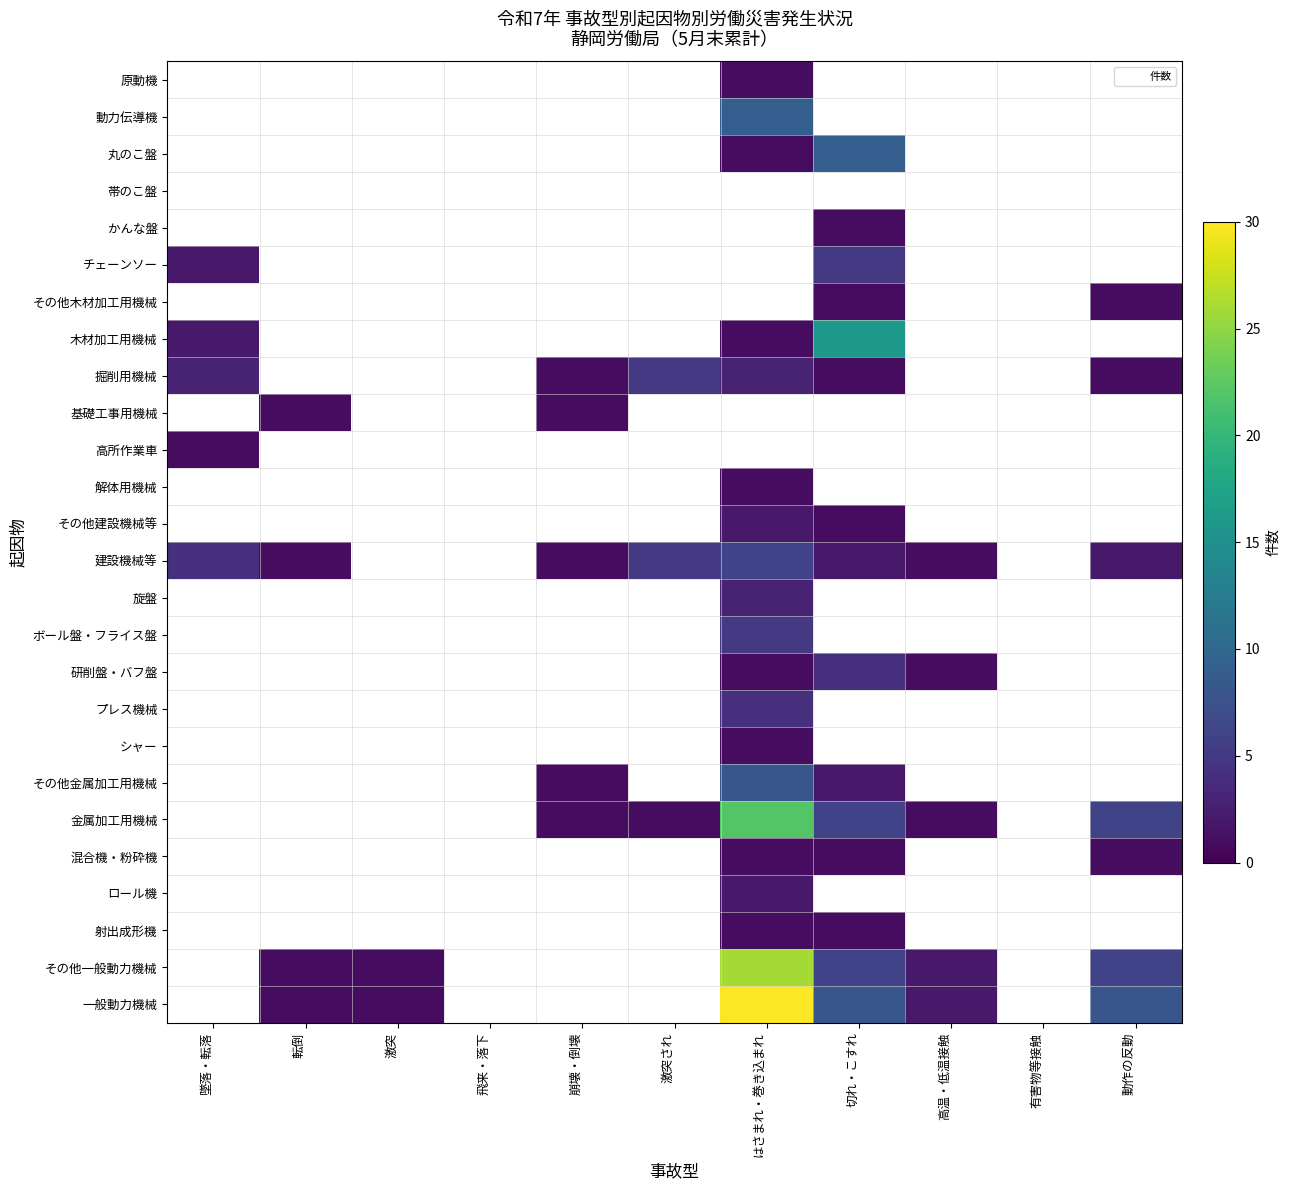

What is the greatest value displayed?

30